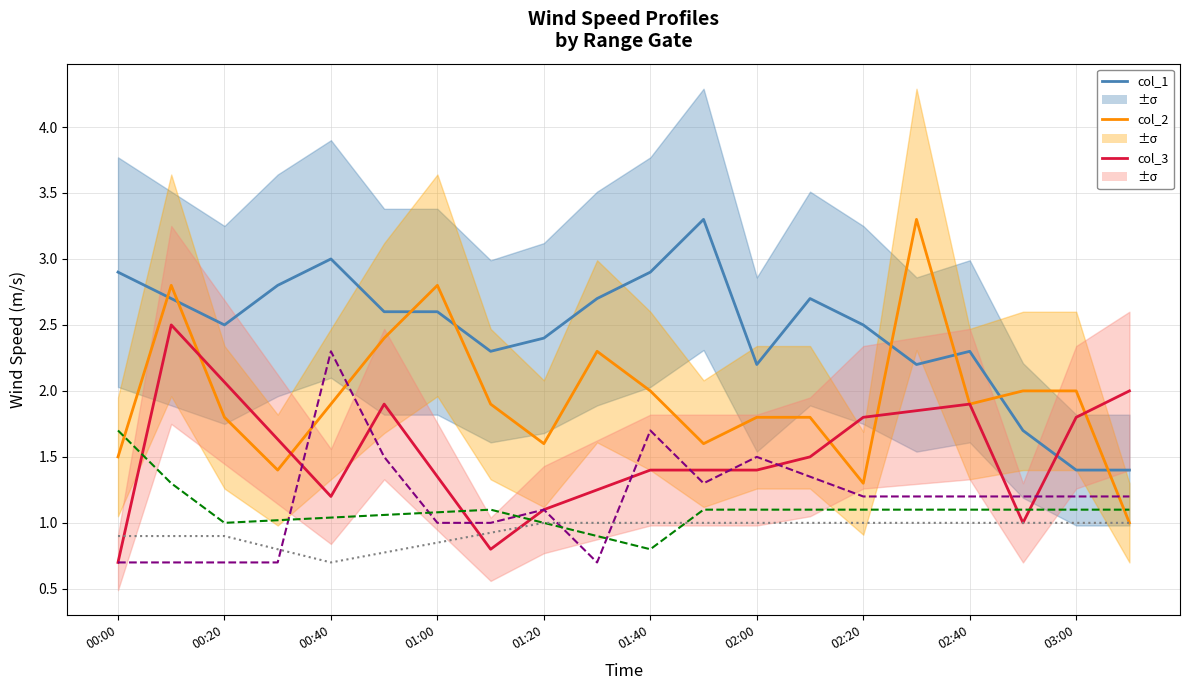

At which label is col_1 closest to 2?

02:00